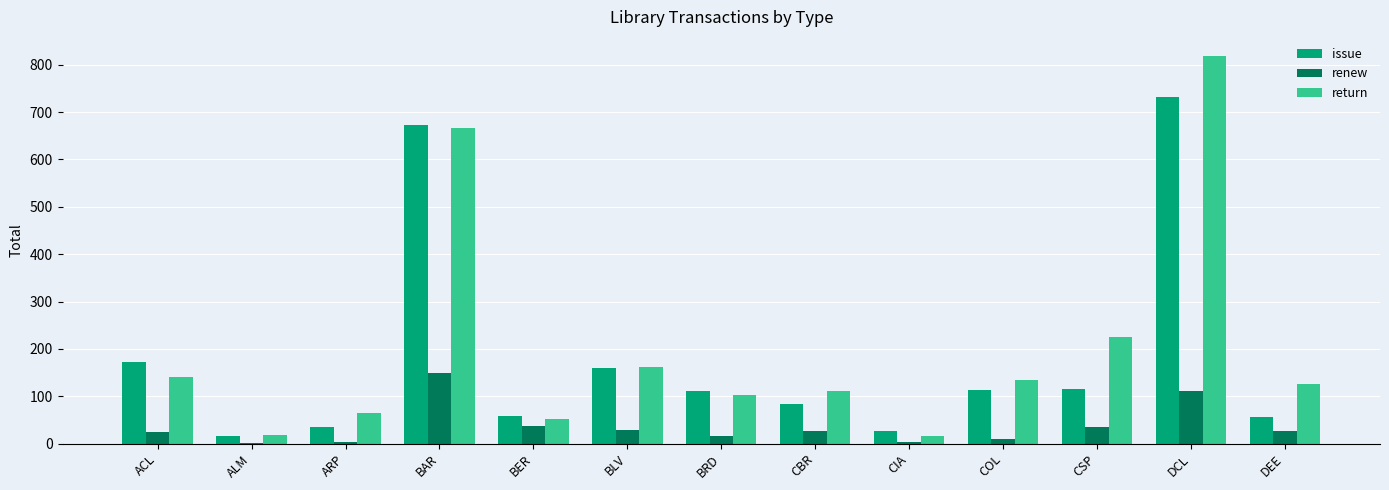

What is the greatest value displayed?

818